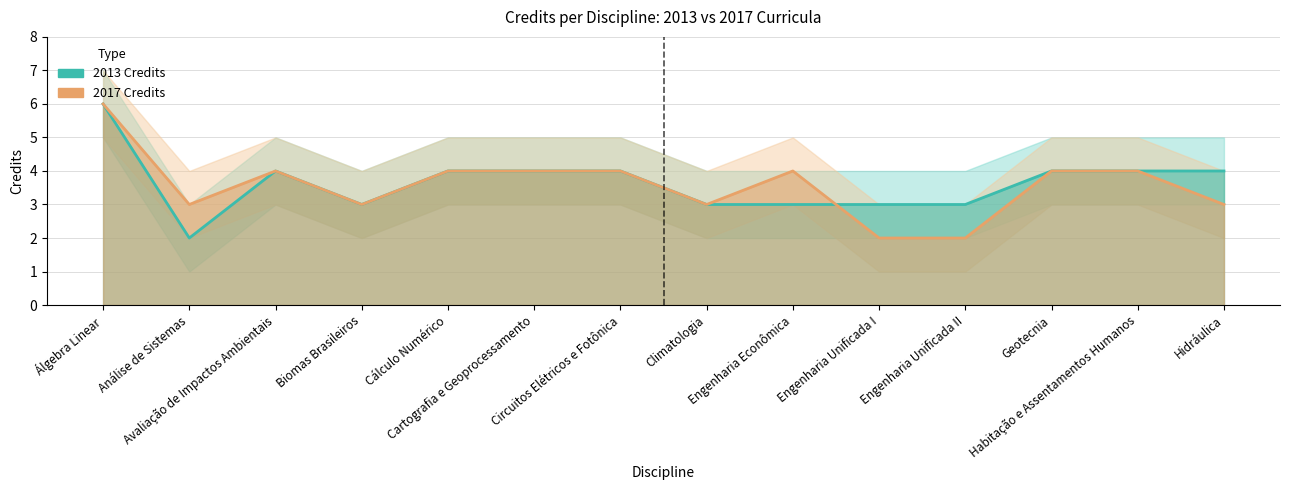

How many interior local valleys does the 2017 Credits series have?

3